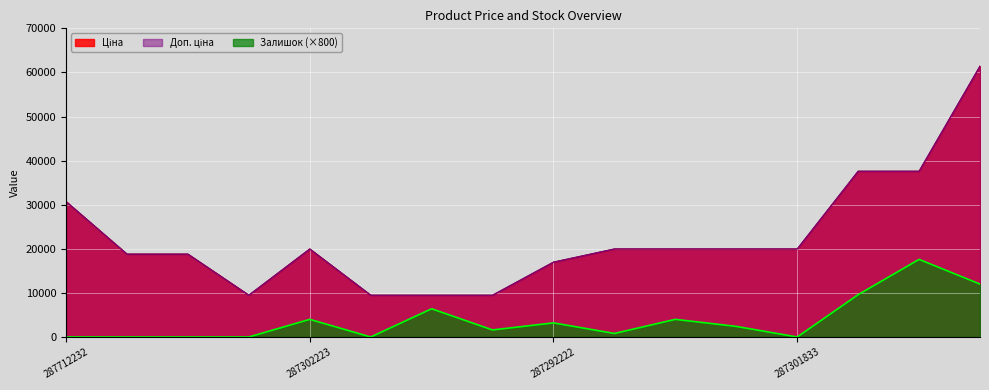

Reading left to right, transcribe all the data shown in this chart.

Ціна: 30717.1	18796.8	18796.8	9480.1	19964.2	9480.1	9480.1	9480.1	16976.3	19964.2	19964.2	19964.2	19964.2	37593.6	37593.6	61434.3
Доп. ціна: 30717.1	18796.8	18796.8	9480.1	19964.2	9480.1	9480.1	9480.1	16976.3	19964.2	19964.2	19964.2	19964.2	37593.6	37593.6	61434.3
Залишок: 0.0	0.0	0.0	0.0	4000.0	0.0	6400.0	1600.0	3200.0	800.0	4000.0	2400.0	0.0	9600.0	17600.0	12000.0